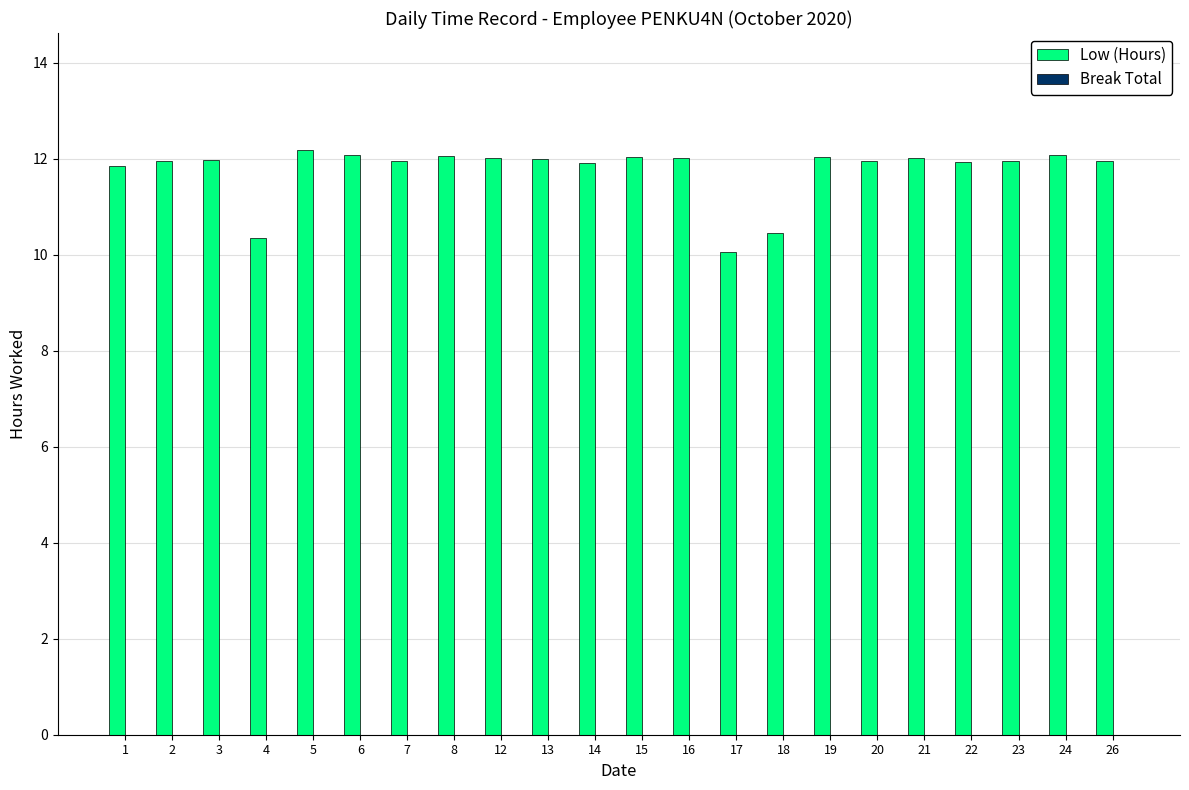

How many bars are there in total?

22